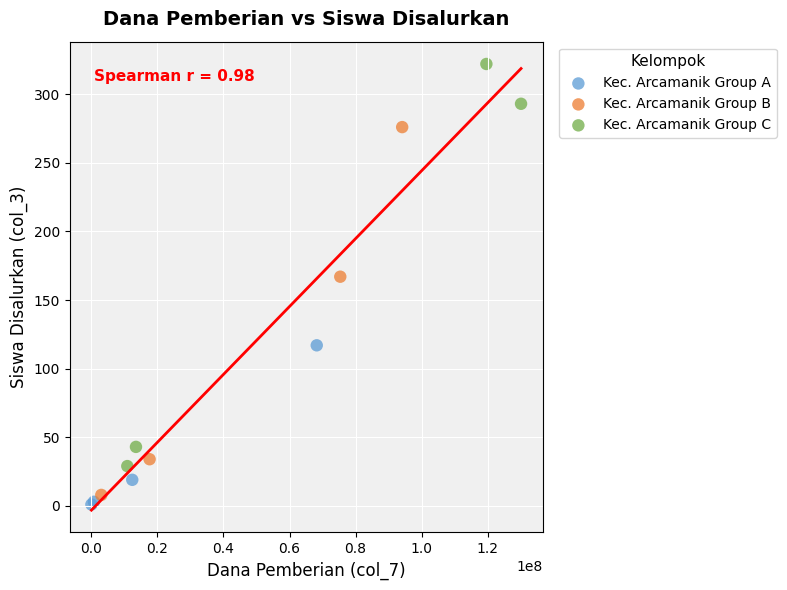

Which series has the largest Y range (max minus min)?

Kec. Arcamanik Group C